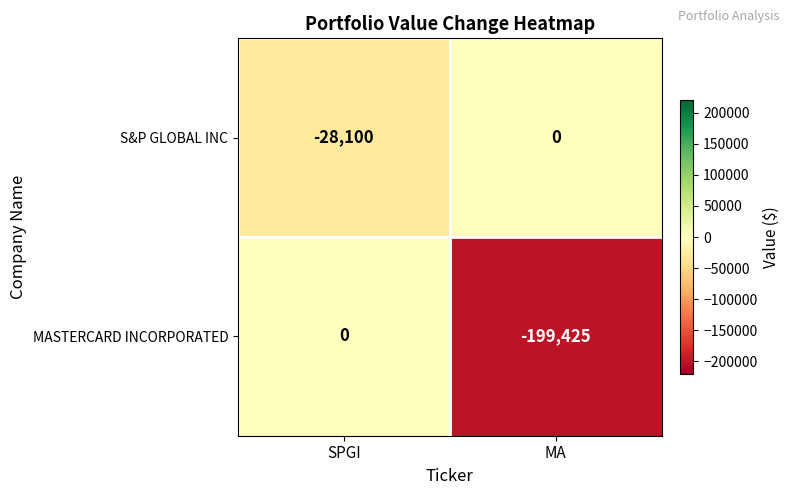

Rank the series by their average value, from lowest to highest.

MASTERCARD INCORPORATED, S&P GLOBAL INC